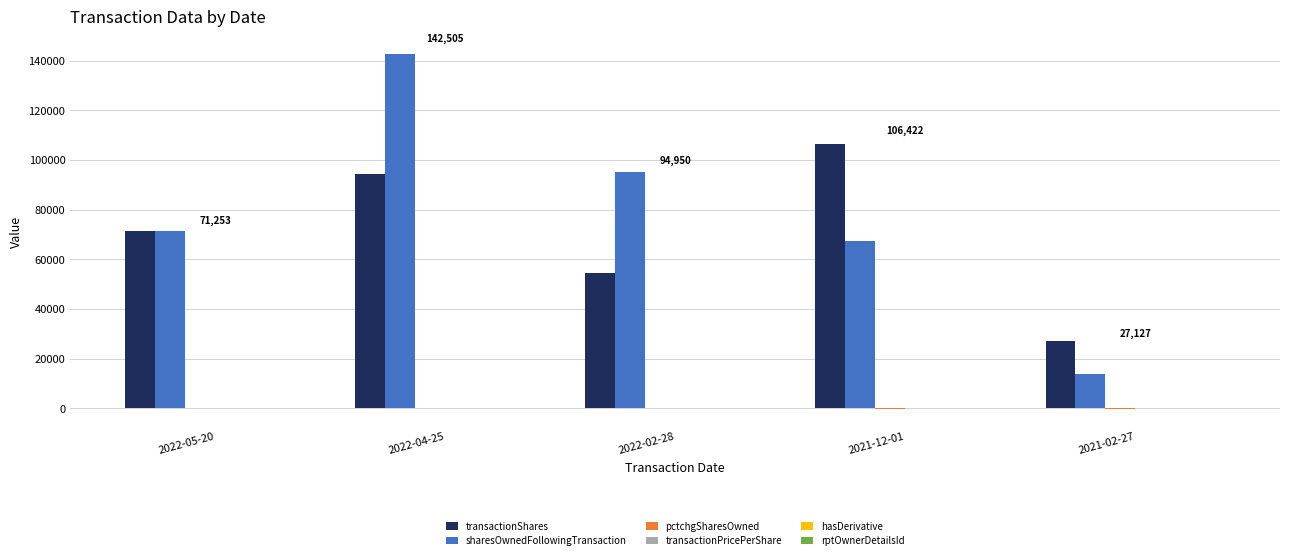

Count the number of data series in this chart.

6